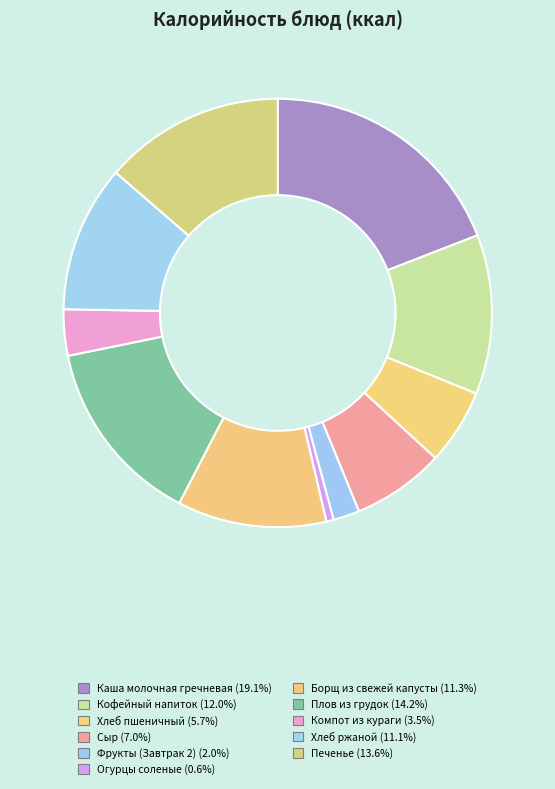

Which category has the biggest portion of the pie?

Каша молочная гречневая